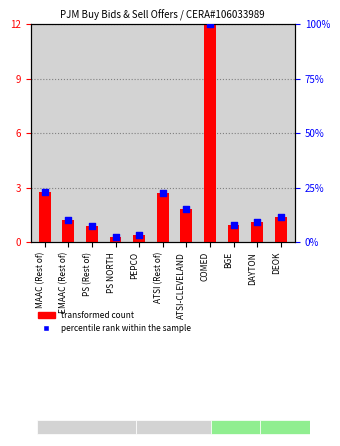

At which category is the sum across all series the highest?

COMED